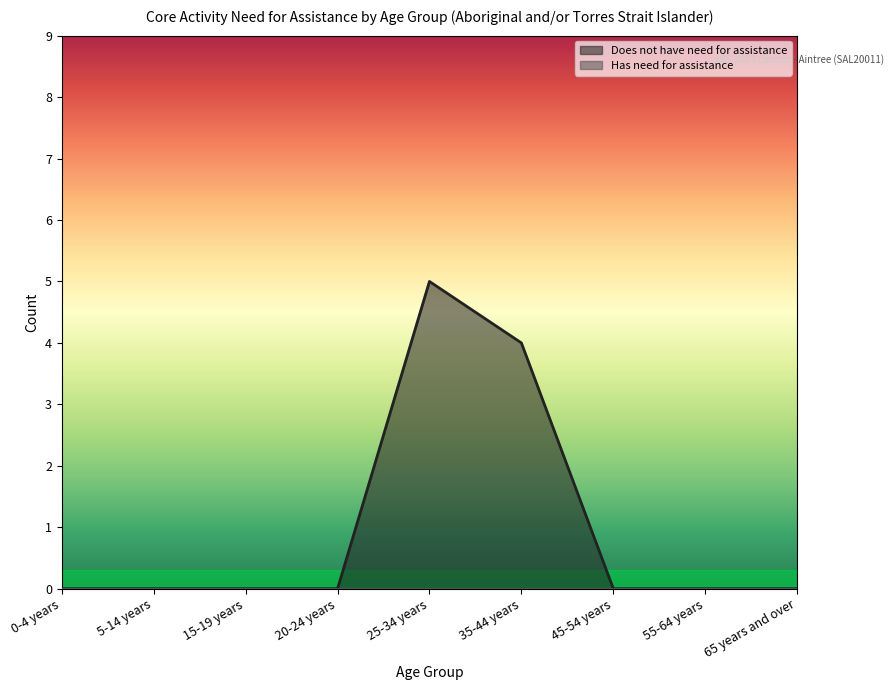

True or false: the data shows 5 at 25-34 years.

True